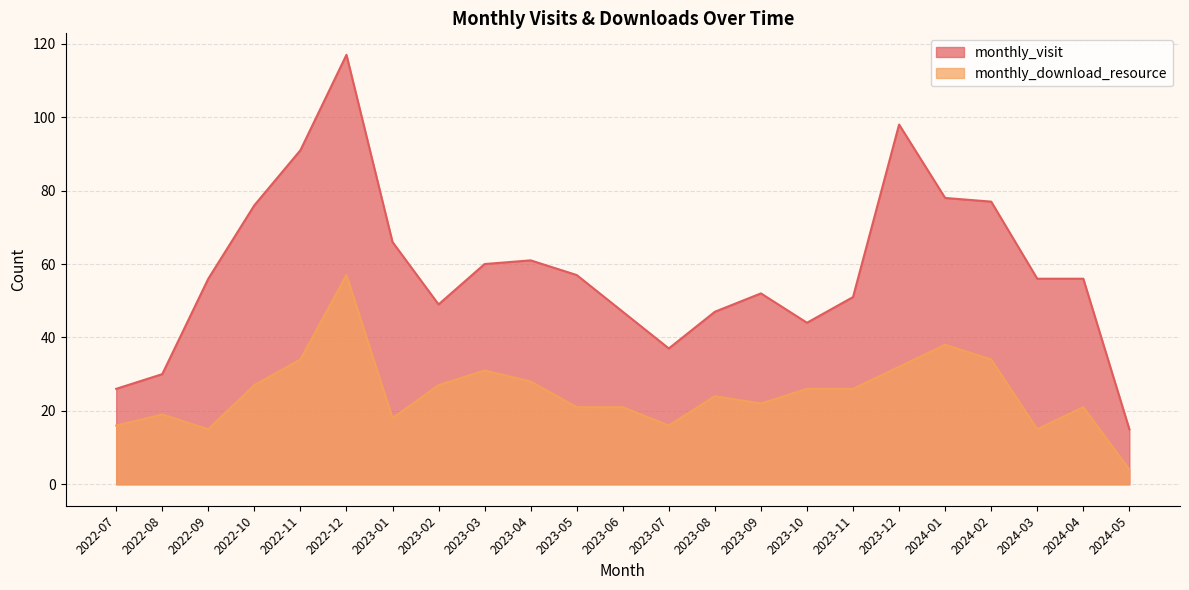

What is the difference between the maximum and minimum values in the monthly_download_resource series?

53